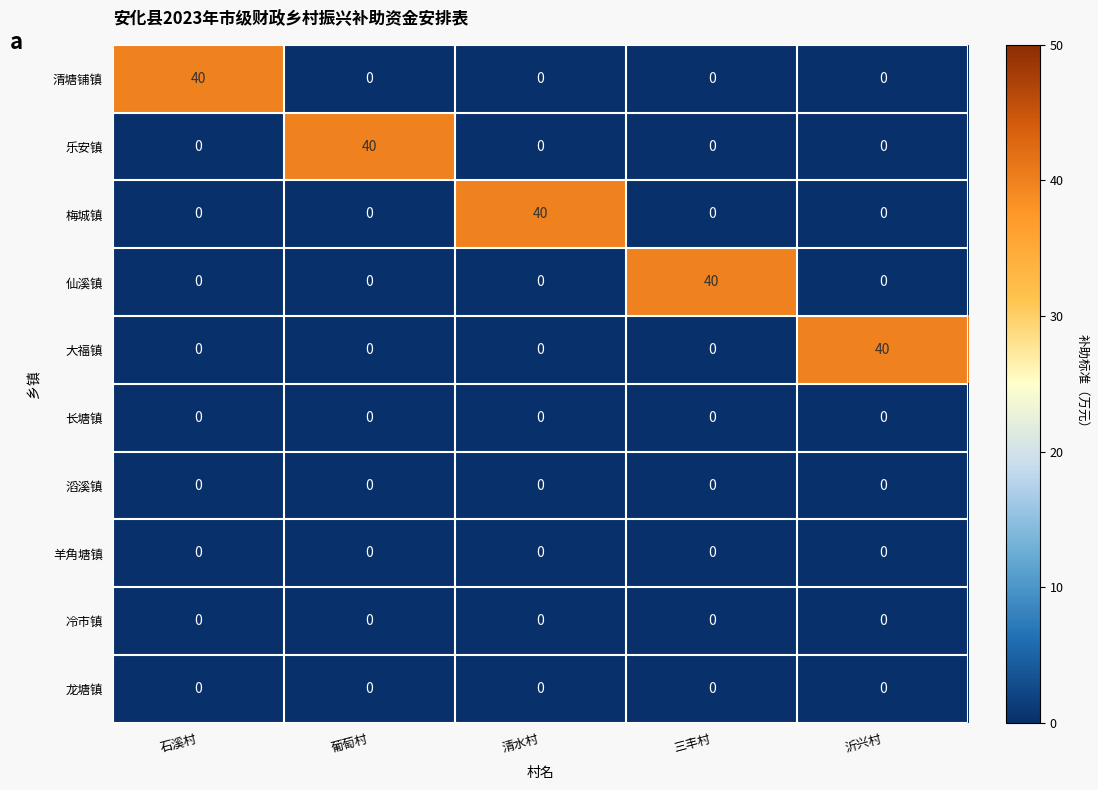

What is the average value of the 仙溪镇 series?

8